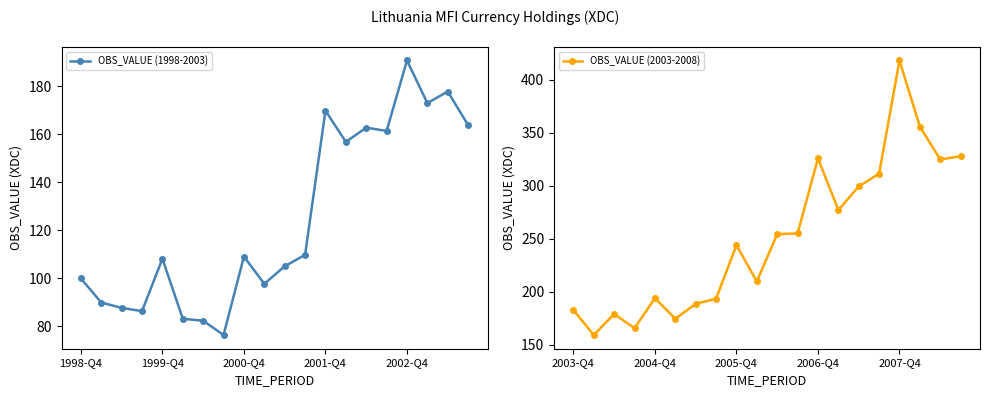

Does the chart display data point markers on the line(s)?

Yes